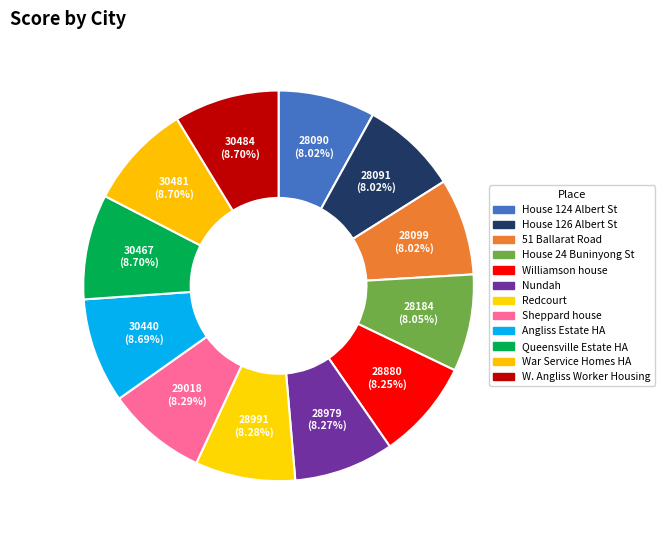

How many segments does this pie chart have?

12